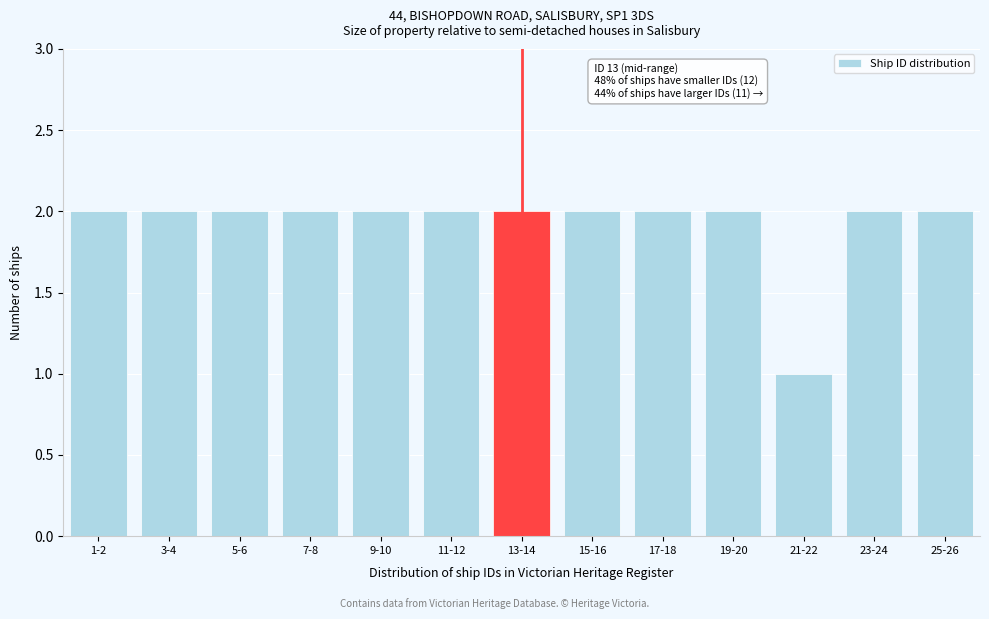

Reading left to right, what are all the values shown in this chart?

1-2=2	3-4=2	5-6=2	7-8=2	9-10=2	11-12=2	13-14=2	15-16=2	17-18=2	19-20=2	21-22=1	23-24=2	25-26=2